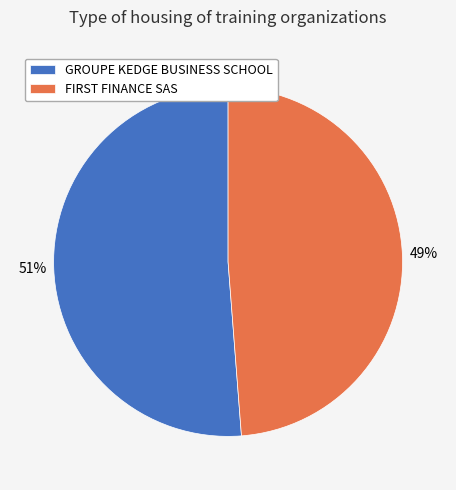

To the nearest percent, what percentage of the pie is GROUPE KEDGE BUSINESS SCHOOL?

51%